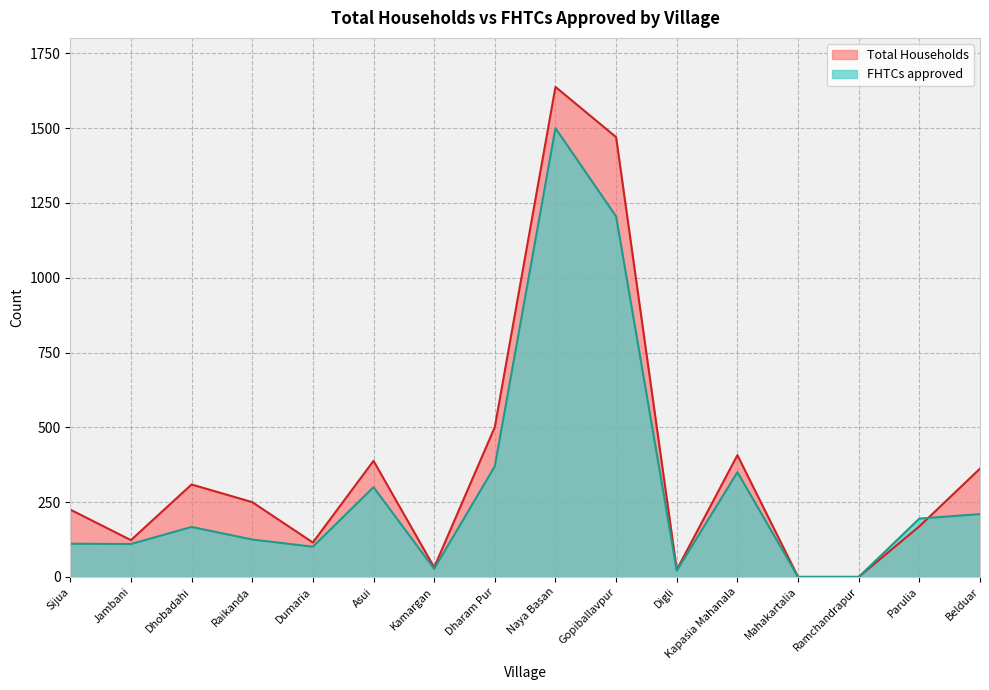

True or false: FHTCs approved has more than 1 interior local peaks.

True